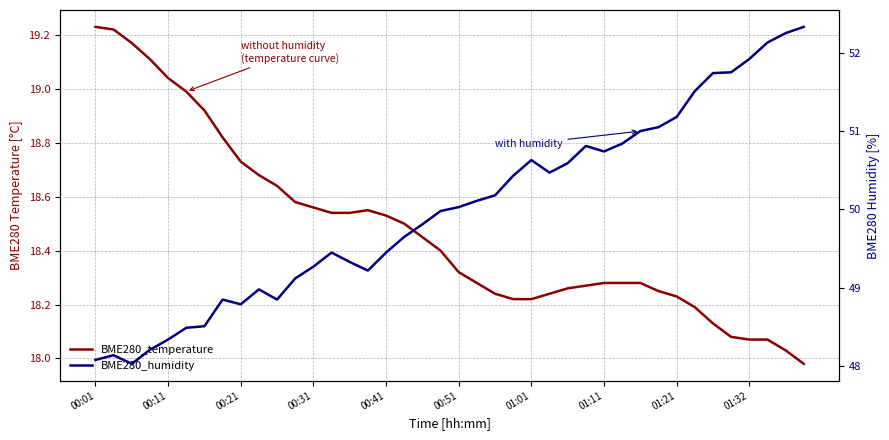

At which category does the chart reach its minimum across all series?

39